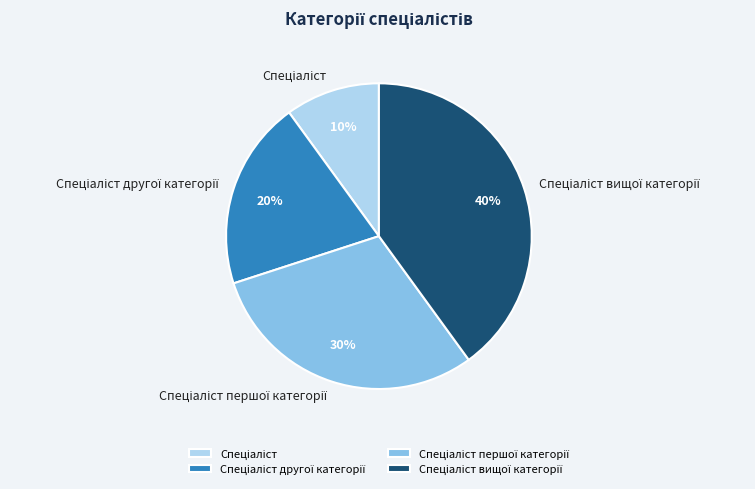

Is there a majority slice in this chart?

No